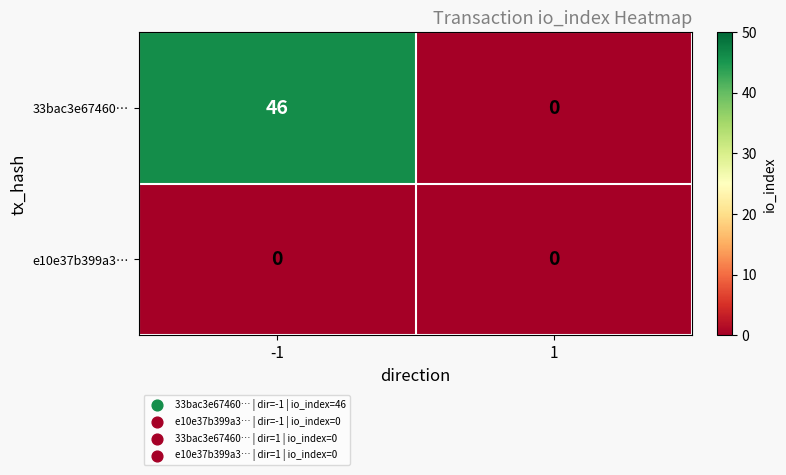

The e10e37b399a3… series shows 0 at 1. True or false?

True